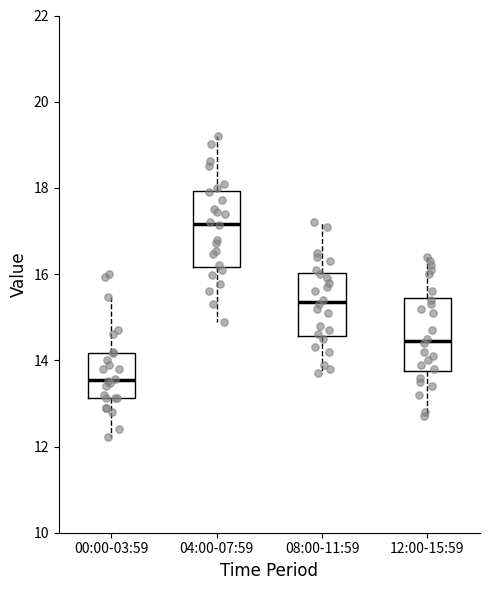

Reading left to right, transcribe this box plot: for each box, give where its median line is, the range the box spans, and where its two whiskers end, as read against the y-axis. The values are not printed on the chart, so give them approximately, as read against the axis.

00:00-03:59: median 13.6, box 13.2 to 14.2, whiskers 12.2 to 15.4
04:00-07:59: median 17.2, box 16.2 to 18.0, whiskers 15.0 to 19.2
08:00-11:59: median 15.4, box 14.6 to 16.0, whiskers 13.8 to 17.2
12:00-15:59: median 14.4, box 13.8 to 15.4, whiskers 12.8 to 16.4